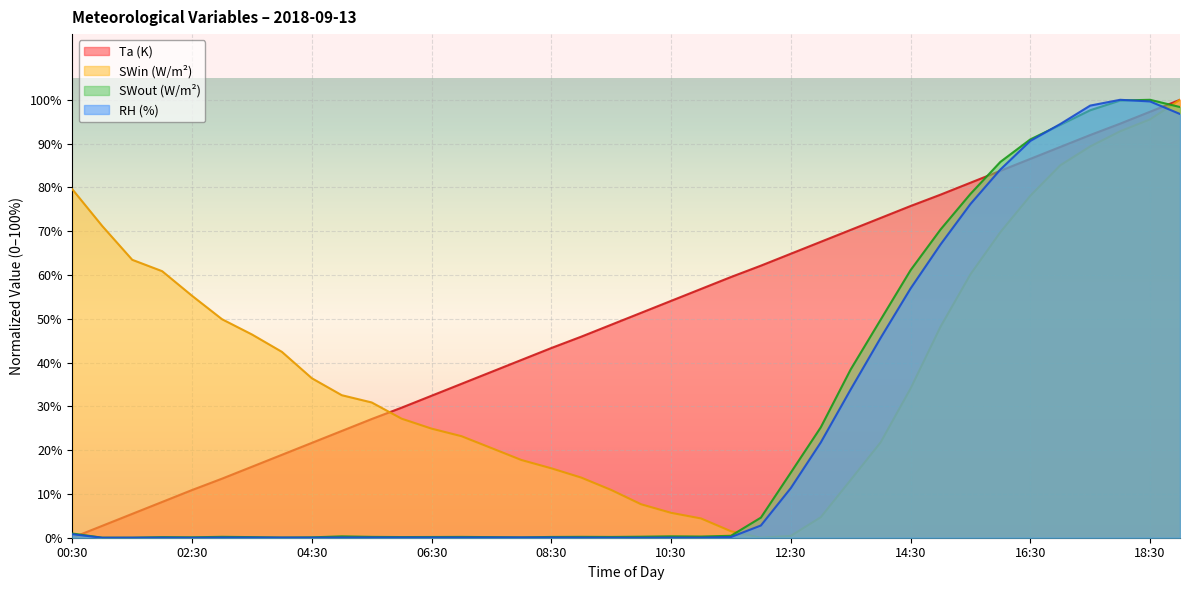

What is the label of the 12th point from the right?

13:30